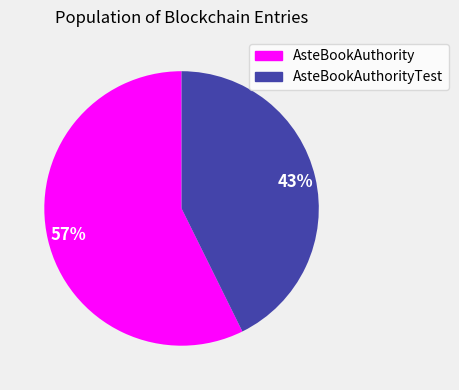

To the nearest percent, what is the average slice percentage?

50%